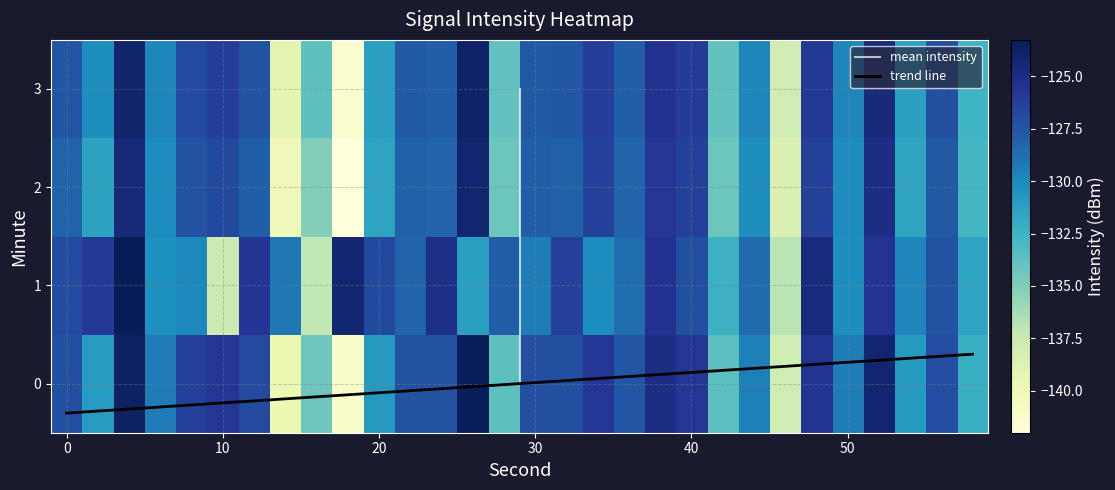

The value of trend line at 0 is -0.3. True or false?

True